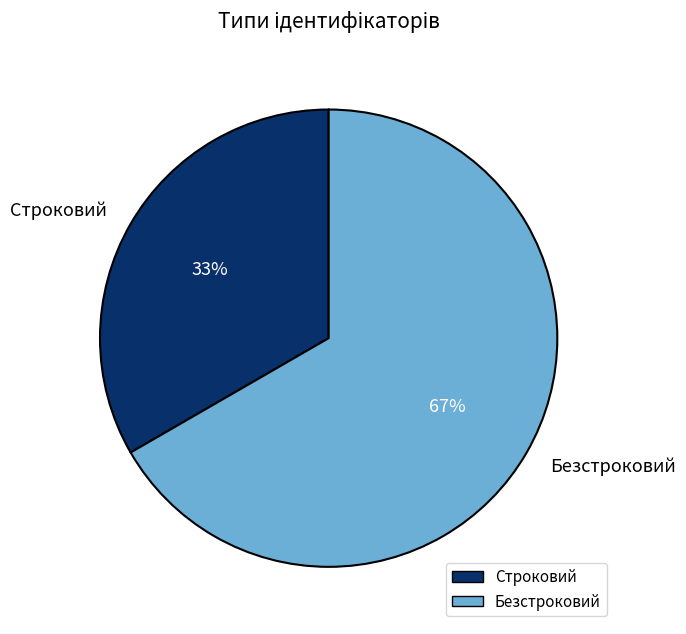

How many segments does this pie chart have?

2